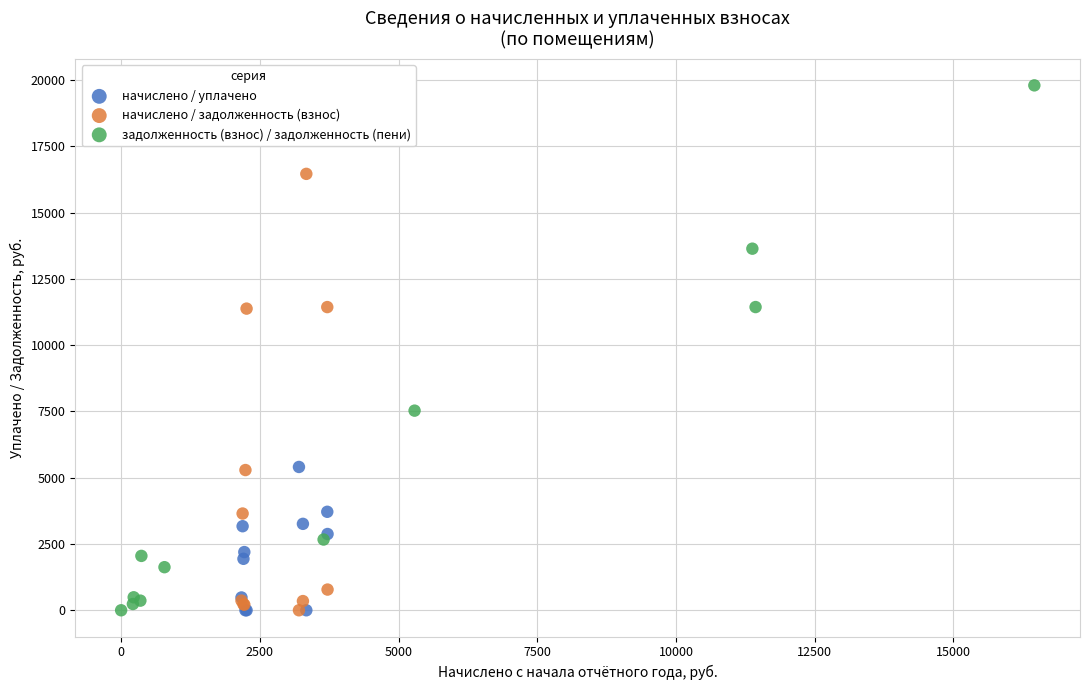

Which series contains the highest Y value?

задолженность (взнос) / задолженность (пени)